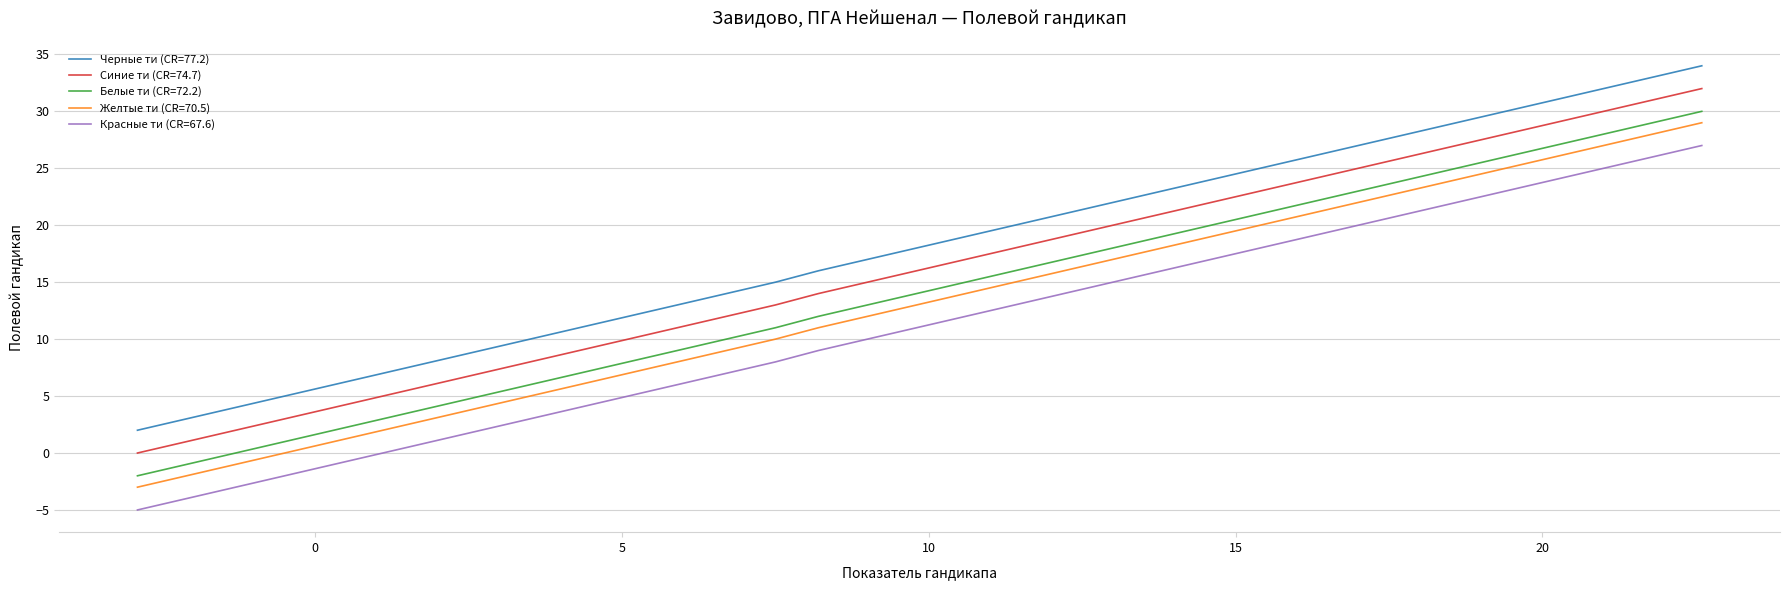

Reading right to left, list all the values displayed in this chart.

Черные ти (CR=77.2): 34	33	32	31	30	29	28	27	26	25	24	23	22	21	20	19	18	17	16	15	14	13	12	11	10	9	8	7	6	5	4	3	2
Синие ти (CR=74.7): 32	31	30	29	28	27	26	25	24	23	22	21	20	19	18	17	16	15	14	13	12	11	10	9	8	7	6	5	4	3	2	1	0
Белые ти (CR=72.2): 30	29	28	27	26	25	24	23	22	21	20	19	18	17	16	15	14	13	12	11	10	9	8	7	6	5	4	3	2	1	0	-1	-2
Желтые ти (CR=70.5): 29	28	27	26	25	24	23	22	21	20	19	18	17	16	15	14	13	12	11	10	9	8	7	6	5	4	3	2	1	0	-1	-2	-3
Красные ти (CR=67.6): 27	26	25	24	23	22	21	20	19	18	17	16	15	14	13	12	11	10	9	8	7	6	5	4	3	2	1	0	-1	-2	-3	-4	-5